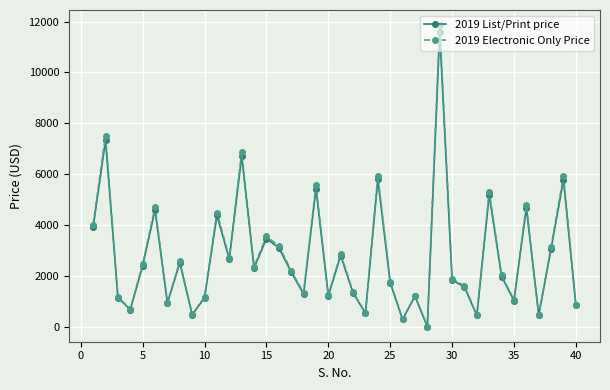

At how many categories does at least one series exceed 5011?

7